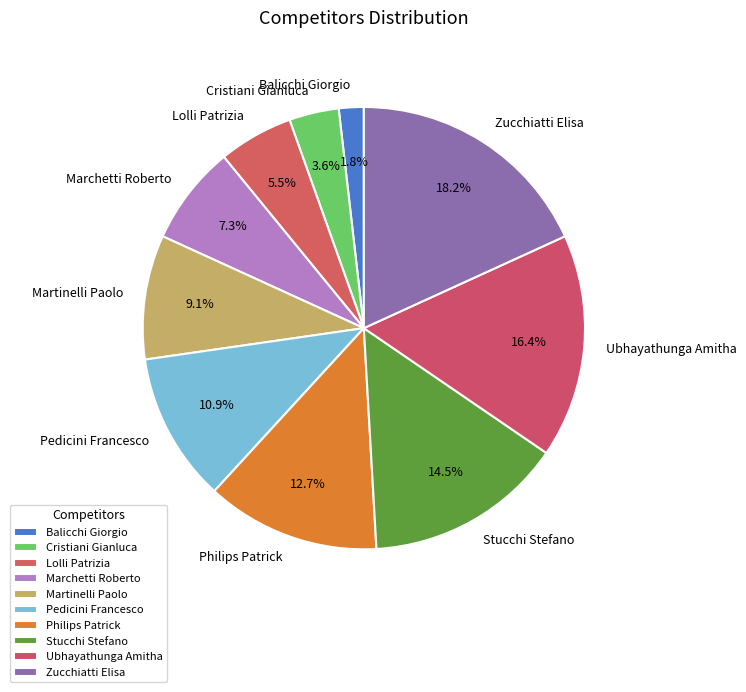

Which slice is the largest?

Zucchiatti Elisa